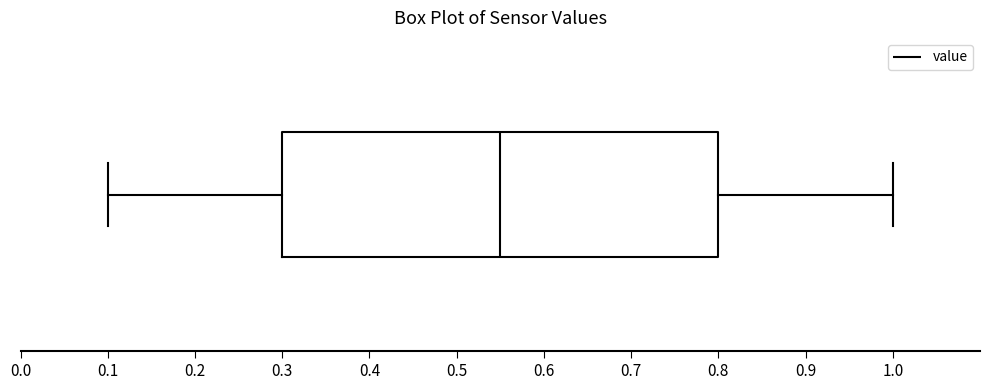

Where is the left edge of the box on the x-axis? The values are not printed on the chart, so give them approximately, as read against the axis.

0.30